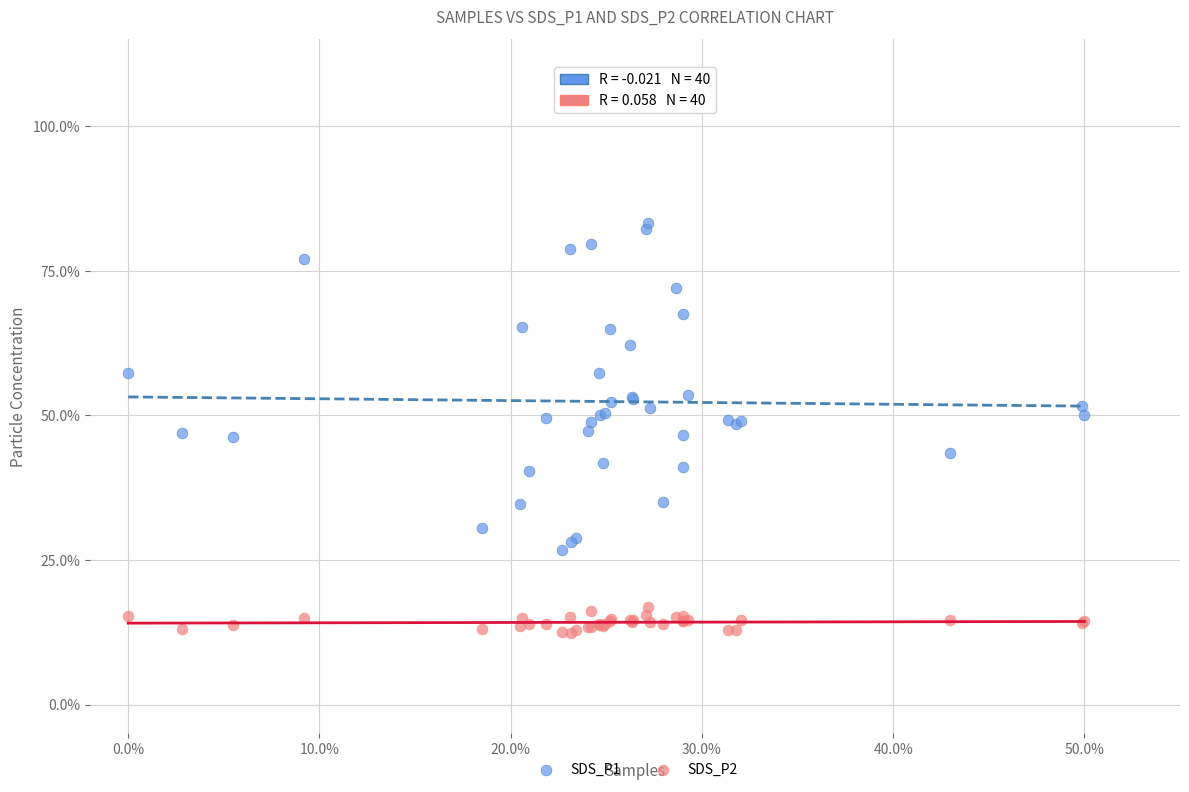

Which series contains the highest Y value?

SDS_P1